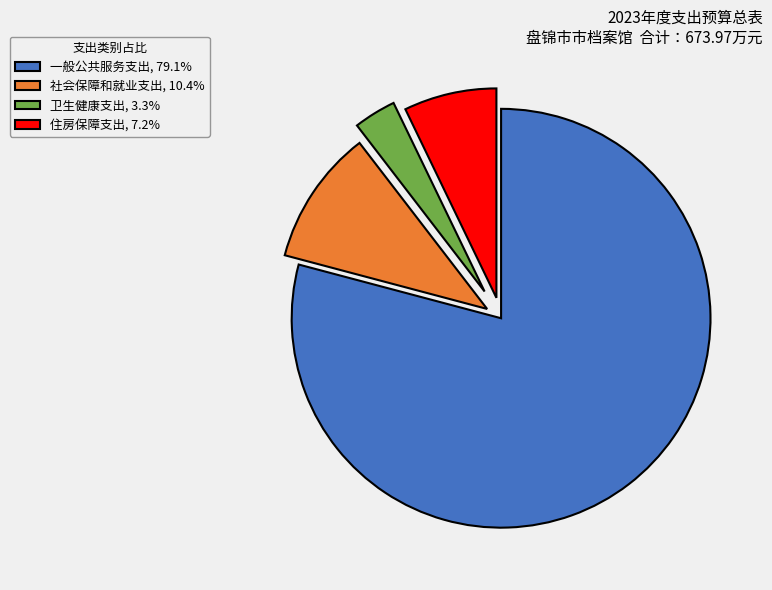

Rank the categories by value from lowest to highest.

卫生健康支出, 住房保障支出, 社会保障和就业支出, 一般公共服务支出